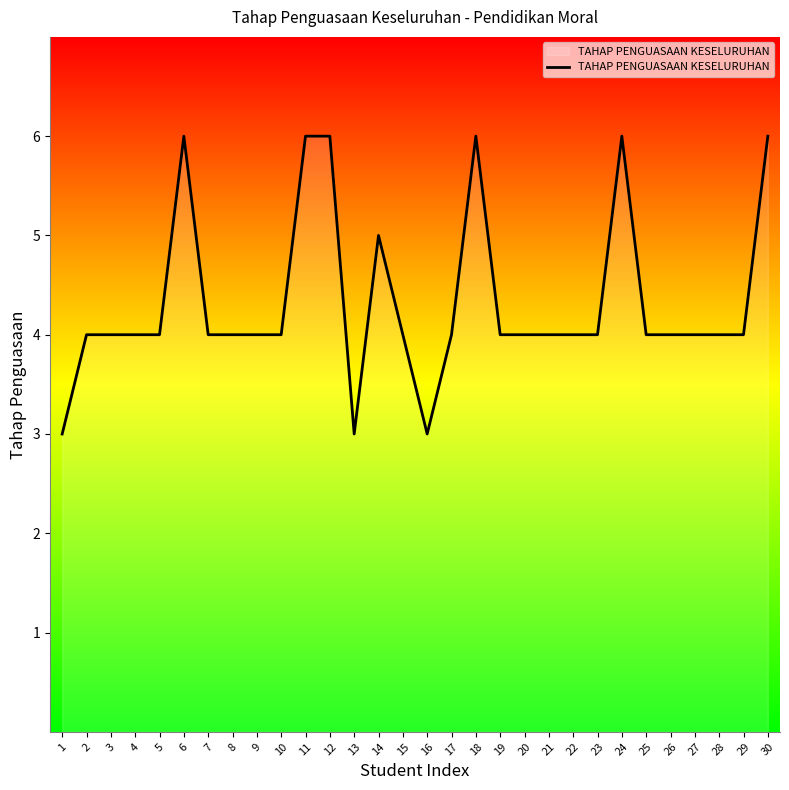

How many categories are shown in the chart?

30